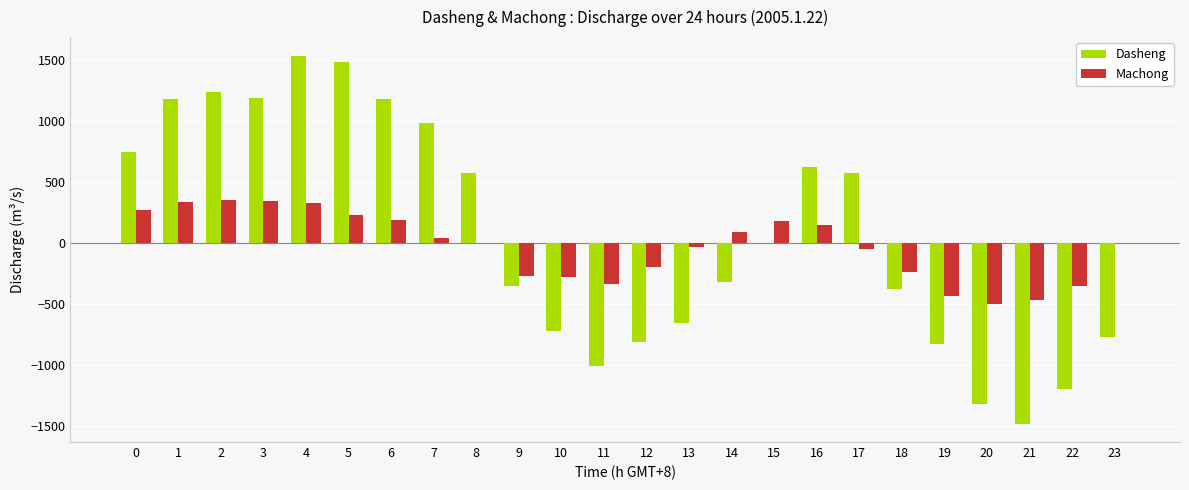

Between 3 and 15, which series saw the biggest shift?

Dasheng